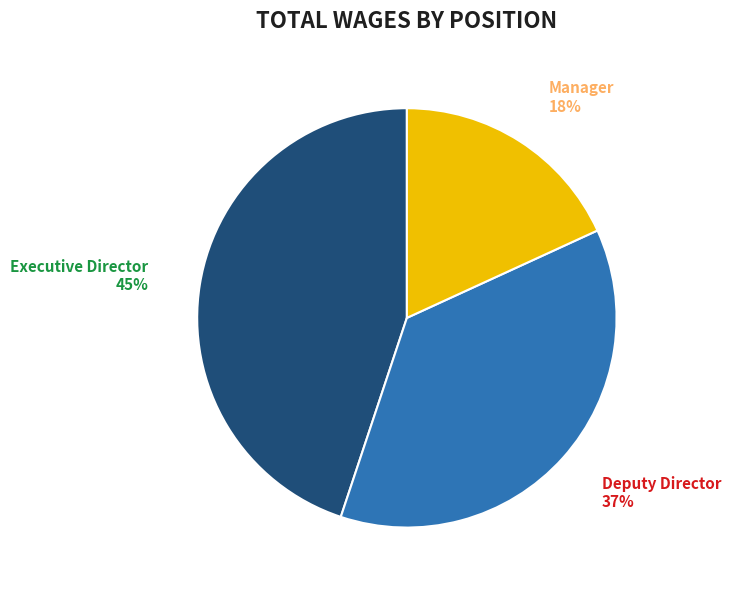

To the nearest percent, what is the difference between the largest and smallest slice percentages?

27%